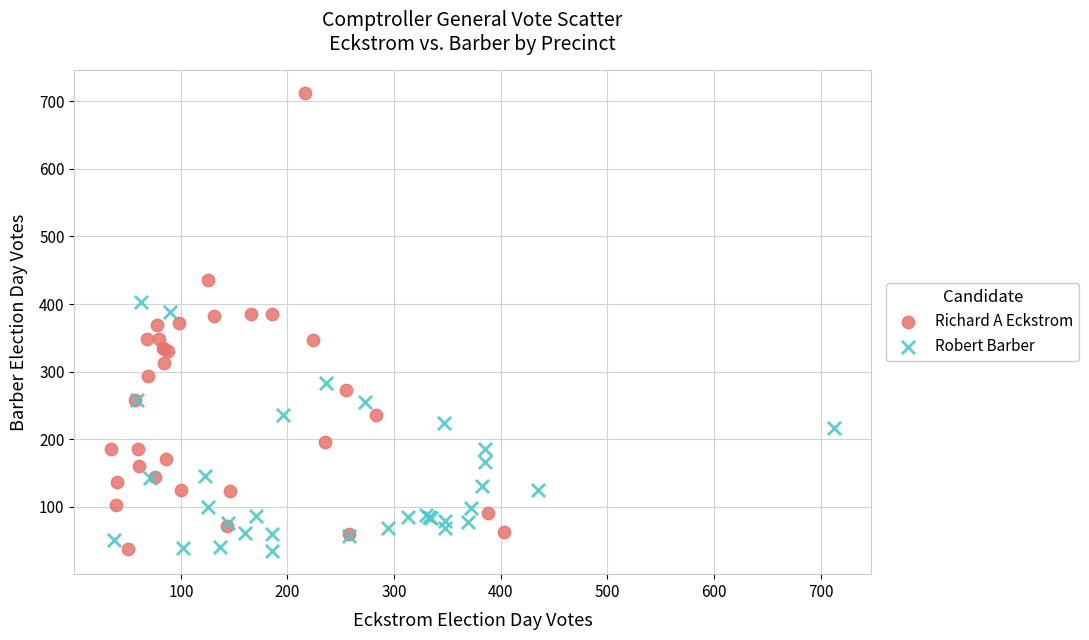

What are all the series names shown in the legend?

Richard A Eckstrom, Robert Barber